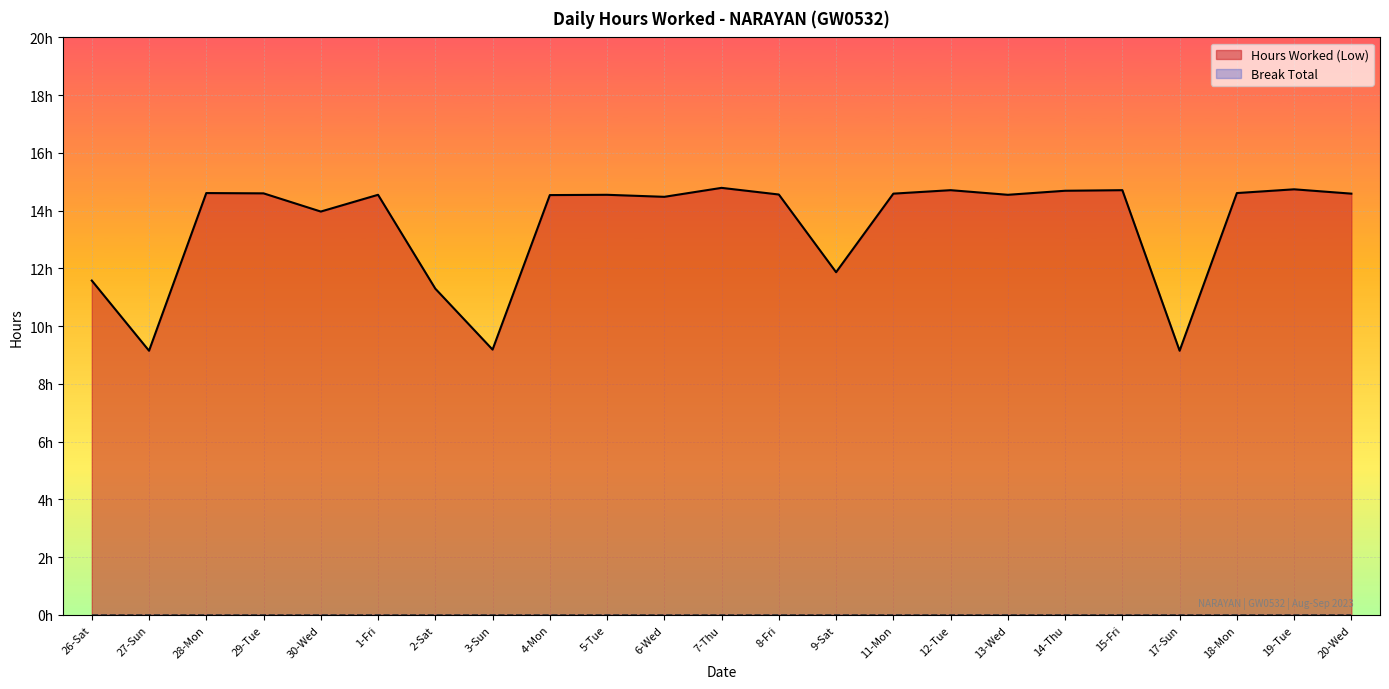

True or false: Hours Worked (Low) has a value of 14.6 at 29-Tue.

True